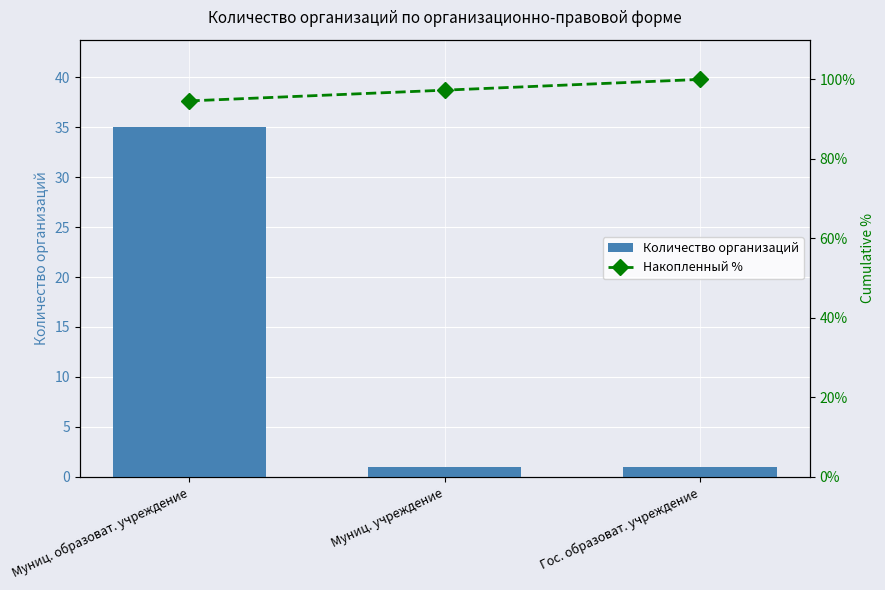

Reading left to right, extract all data points from this chart.

Количество организаций: Муниц. образоват. учреждение=35.0	Муниц. учреждение=1.0	Гос. образоват. учреждение=1.0
Накопленный %: Муниц. образоват. учреждение=94.6	Муниц. учреждение=97.3	Гос. образоват. учреждение=100.0